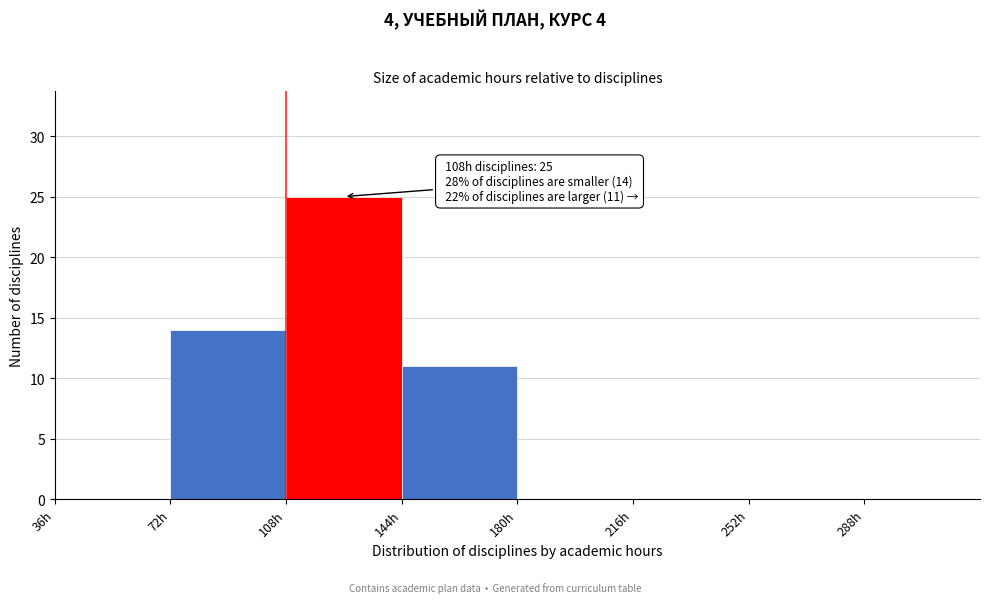

Over which range of the x-axis is the bar tallest?

108 to 144